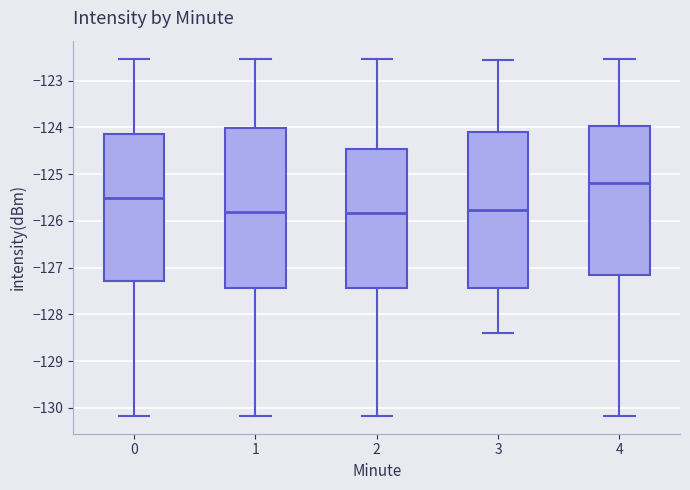

Reading left to right, read every box against the y-axis: the position of its median line, the range the box covers, and the ends of its whiskers. The values are not printed on the chart, so give them approximately, as read against the axis.

0: median -125.5, box -127.3 to -124.1, whiskers -130.2 to -122.5
1: median -125.8, box -127.4 to -124.0, whiskers -130.2 to -122.5
2: median -125.8, box -127.4 to -124.5, whiskers -130.2 to -122.5
3: median -125.8, box -127.4 to -124.1, whiskers -128.4 to -122.6
4: median -125.2, box -127.2 to -124.0, whiskers -130.2 to -122.5